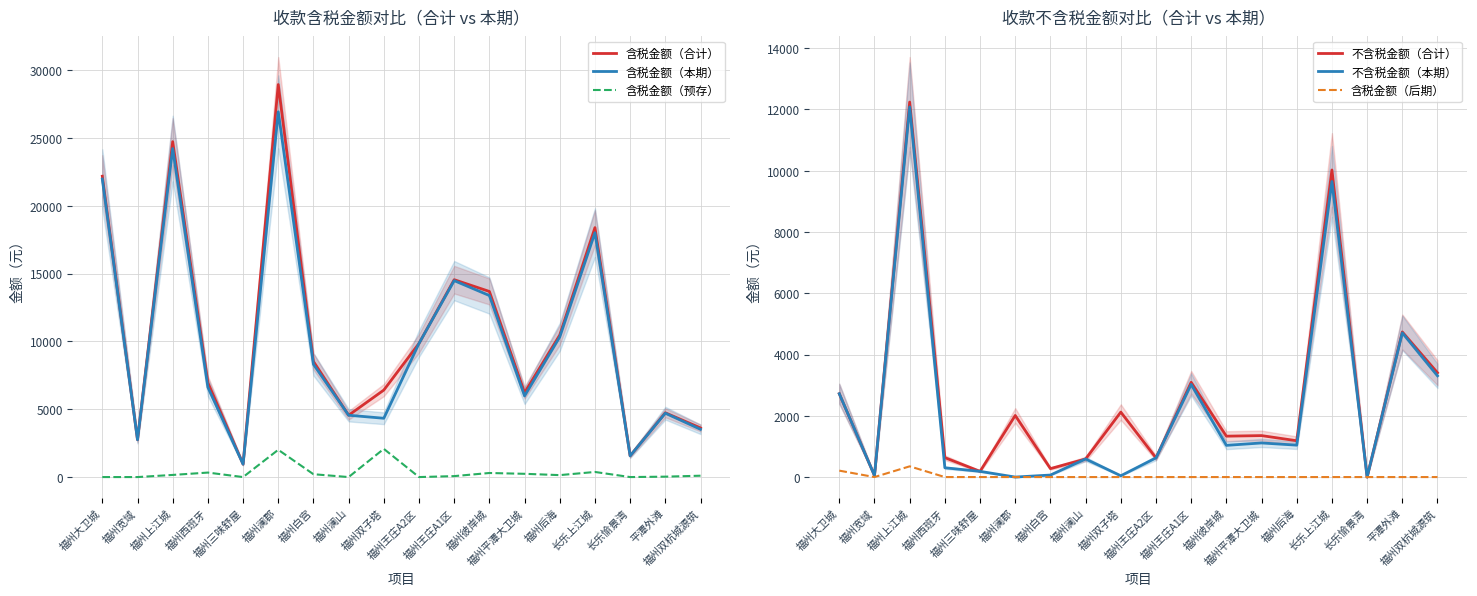

Is this an area chart (filled region under the line)?

No